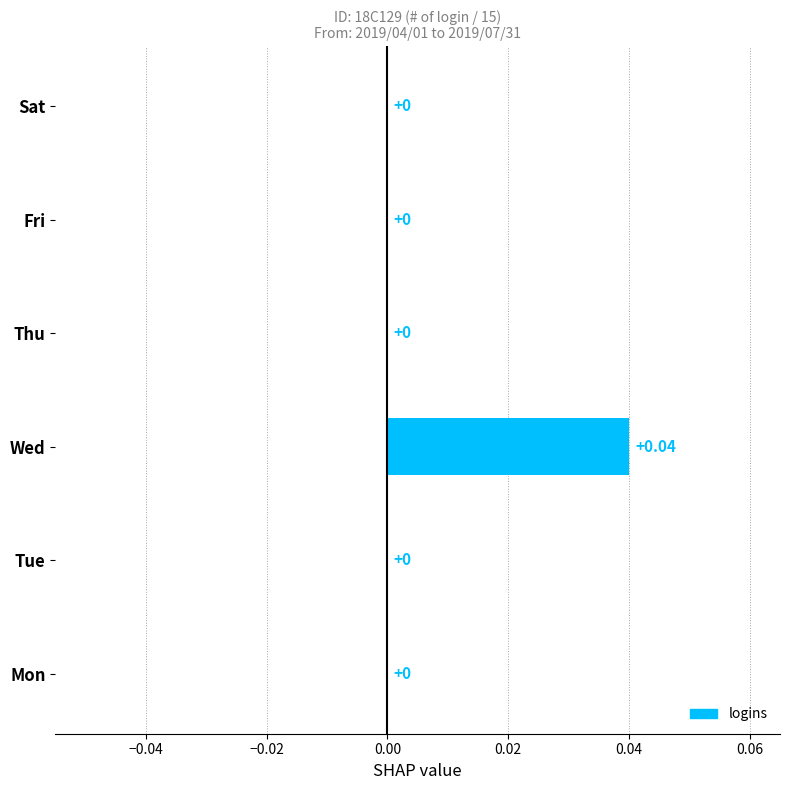

How many categories are shown in the chart?

6